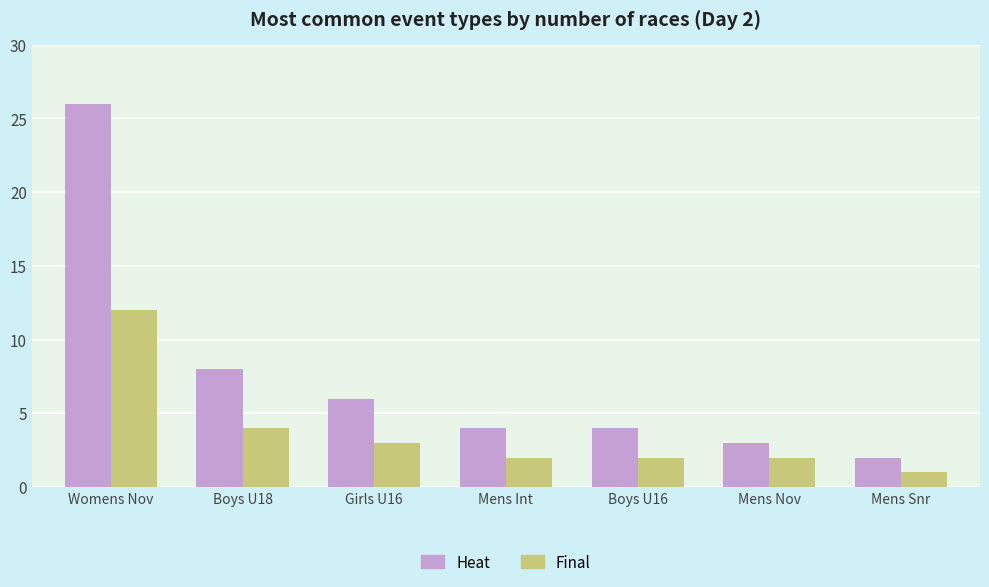

The Final series shows 1 at Mens Int. True or false?

False